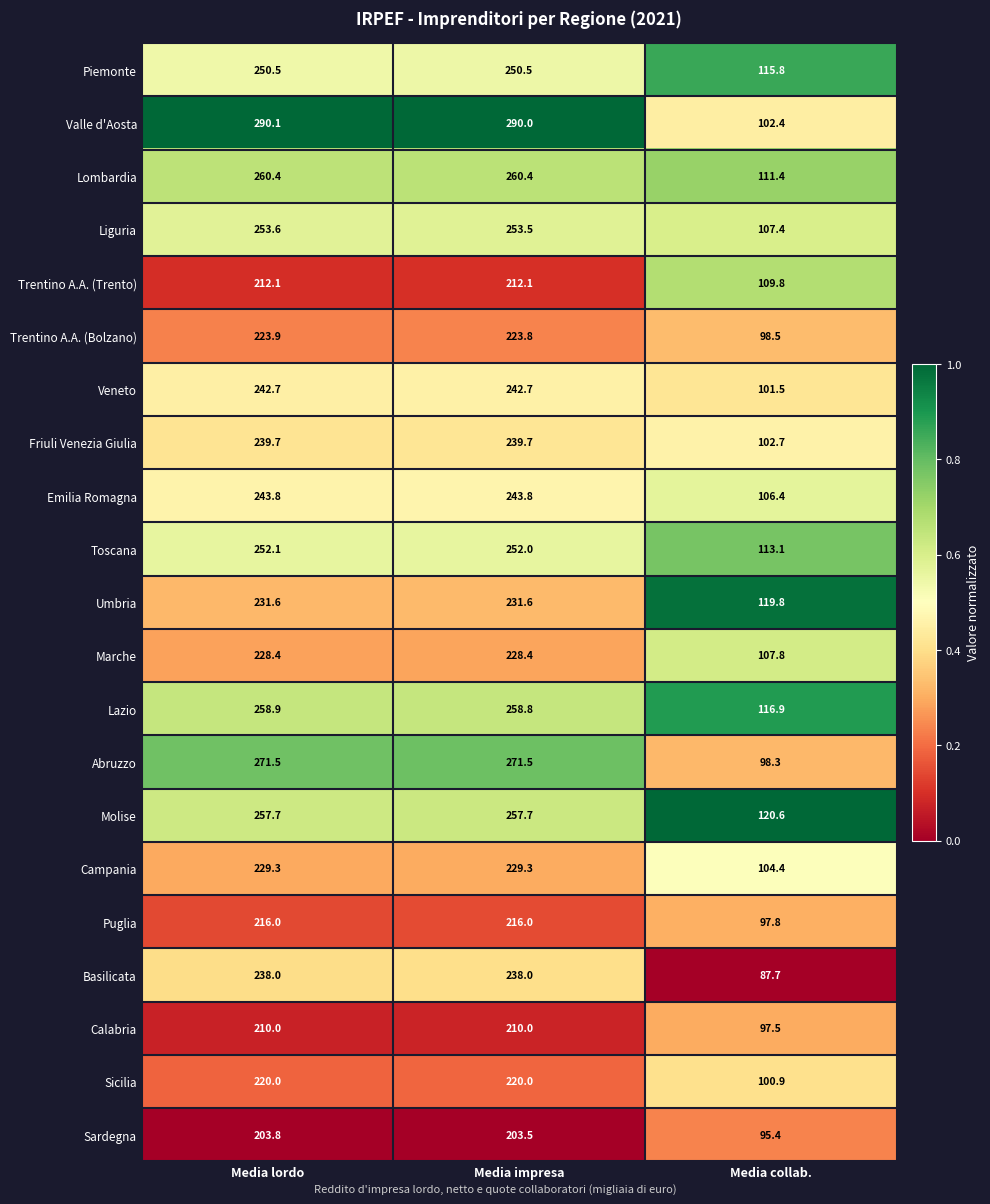

List the series in order of their peak value, lowest first.

Sardegna, Calabria, Trentino A.A. (Trento), Puglia, Sicilia, Trentino A.A. (Bolzano), Marche, Campania, Umbria, Basilicata, Friuli Venezia Giulia, Veneto, Emilia Romagna, Piemonte, Toscana, Liguria, Molise, Lazio, Lombardia, Abruzzo, Valle d'Aosta